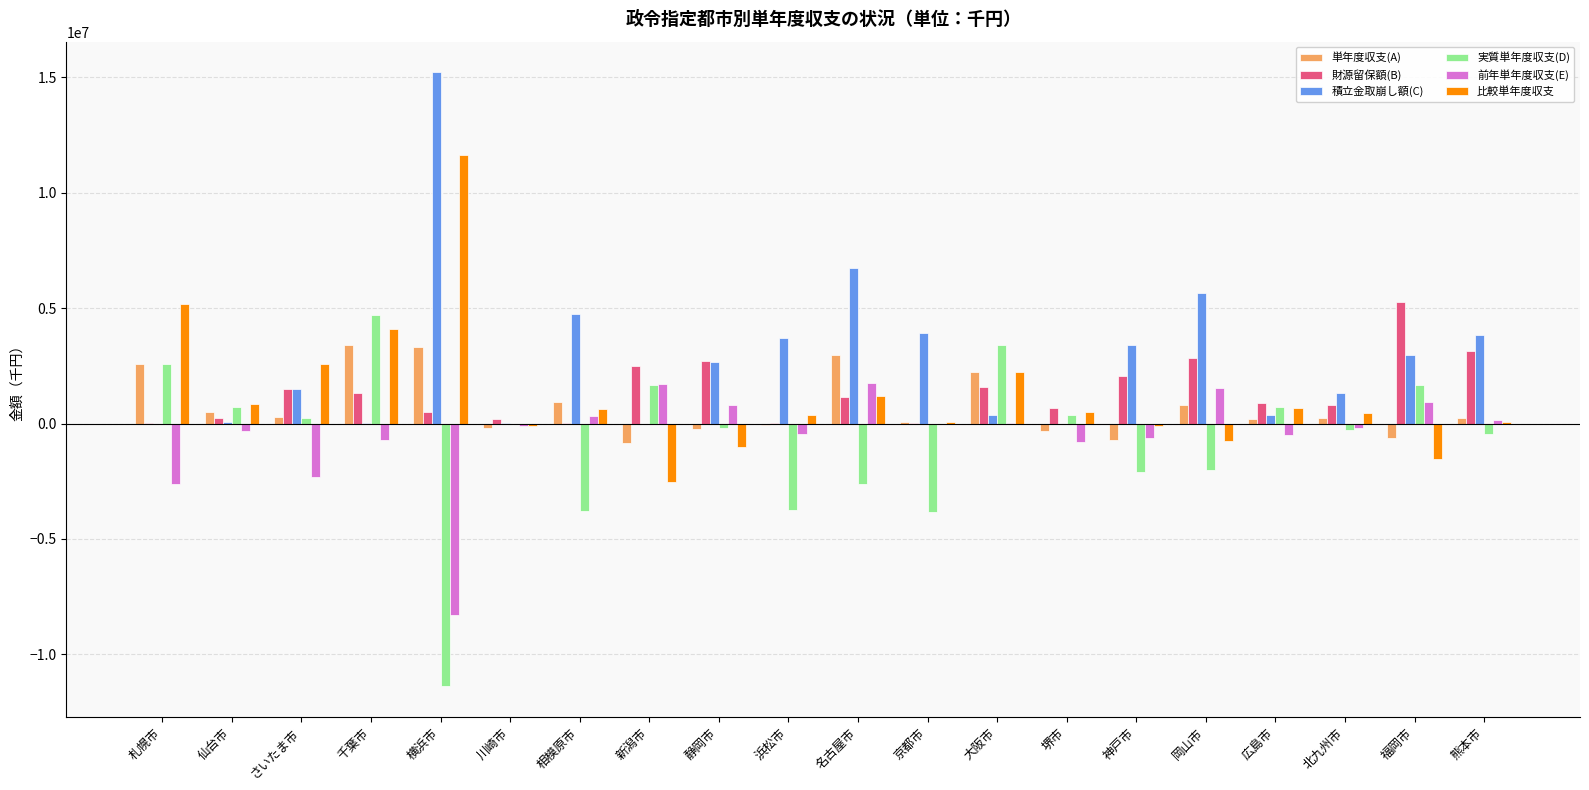

Are the bars horizontal?

No